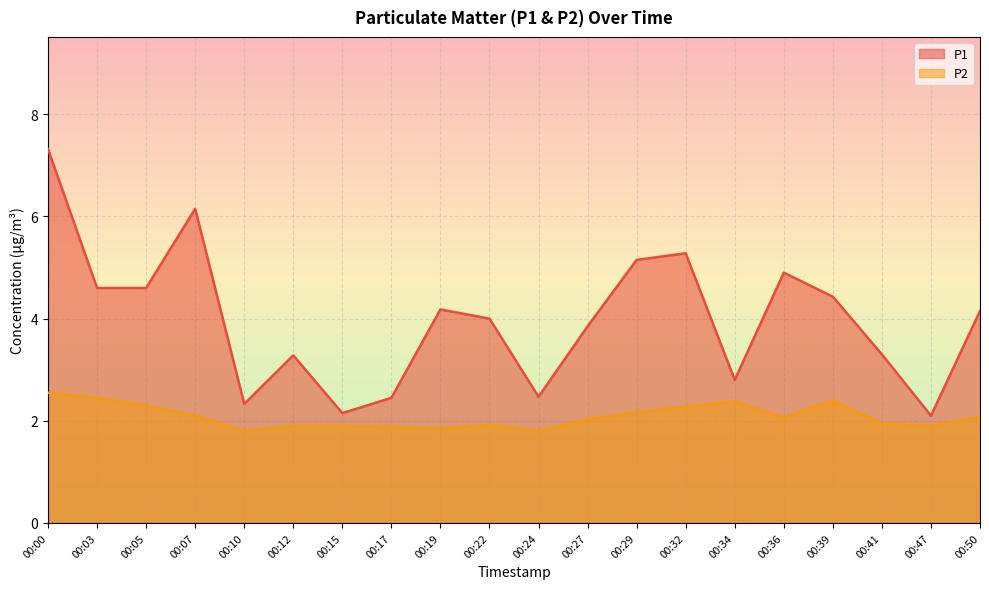

True or false: P1 has a value of 4.6 at 00:03.

True